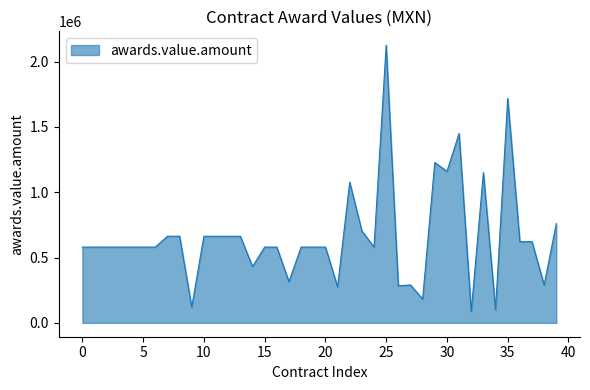

What is the smallest value displayed?

86157.0